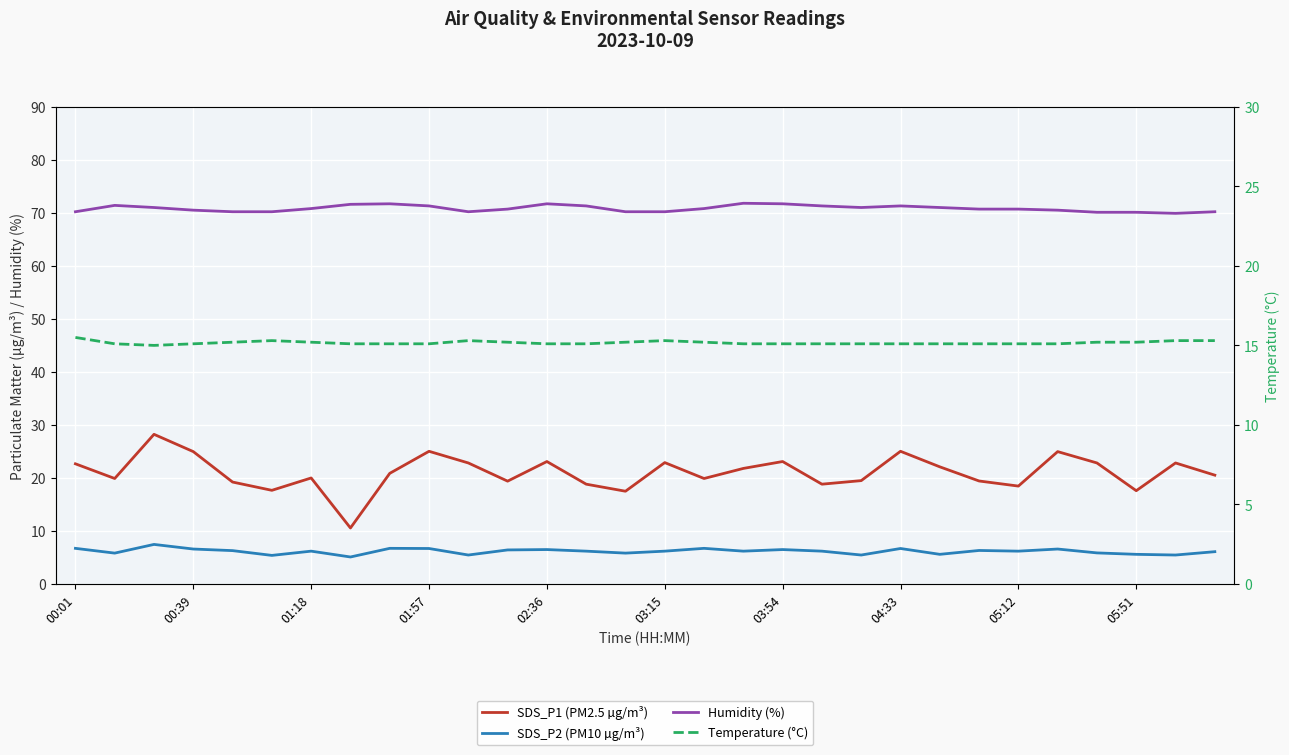

In Temp, how many points are higher than both neighbors (excluding endpoints)?

3